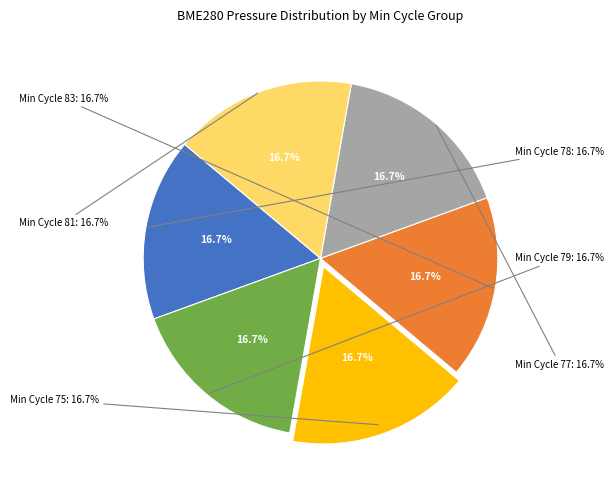

Count the number of slices in the pie.

6